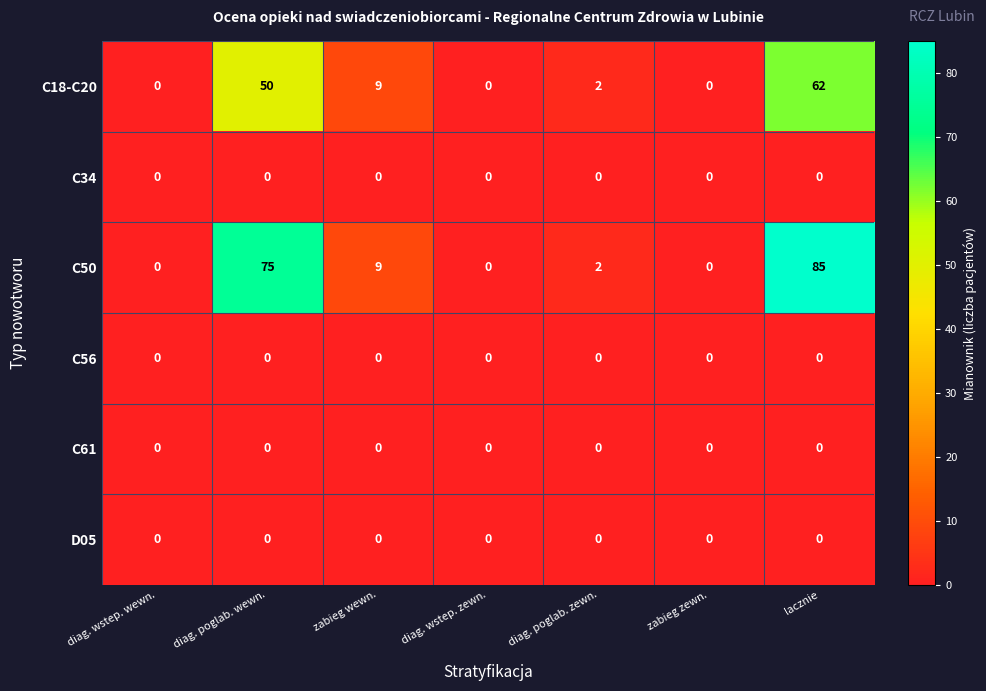

What is the maximum value shown in the chart?

85